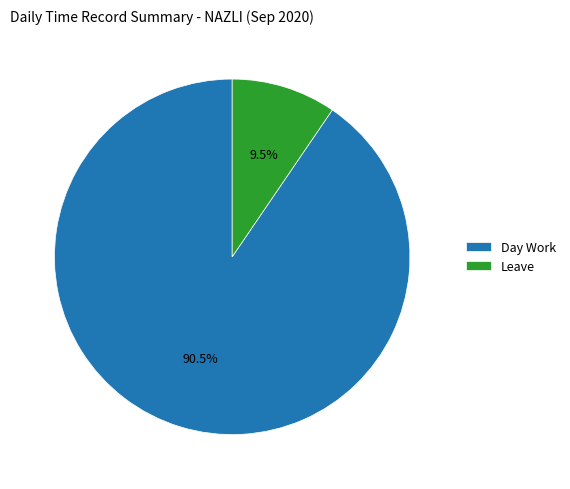

What portion of the pie excludes Day Work?

9.5%